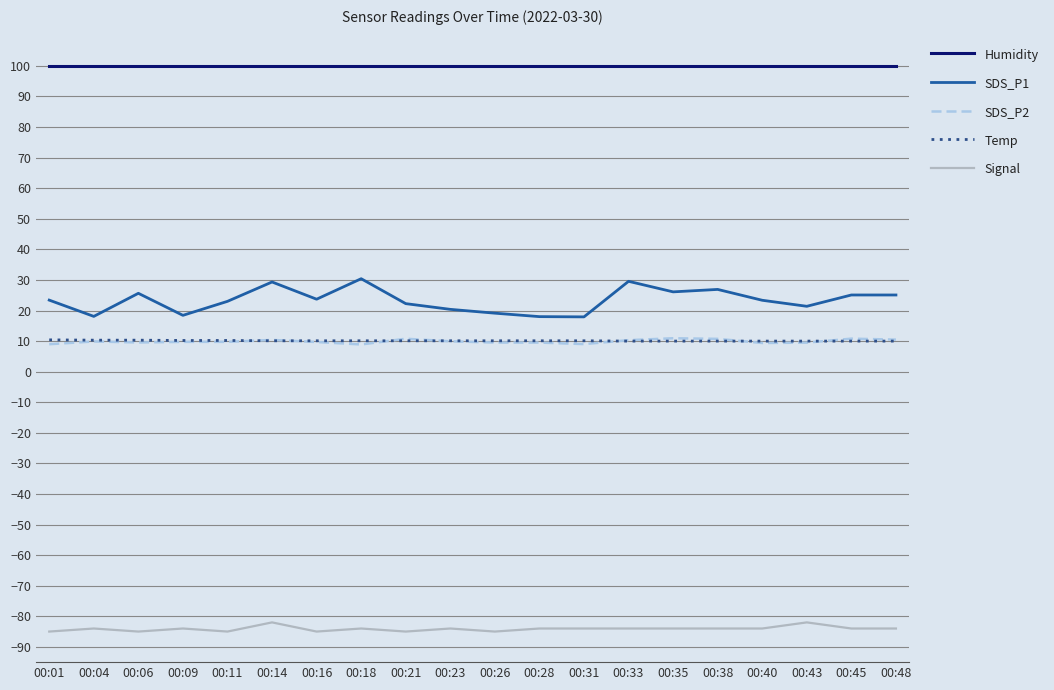

What value does the Signal series have at 00:45?

-84.0